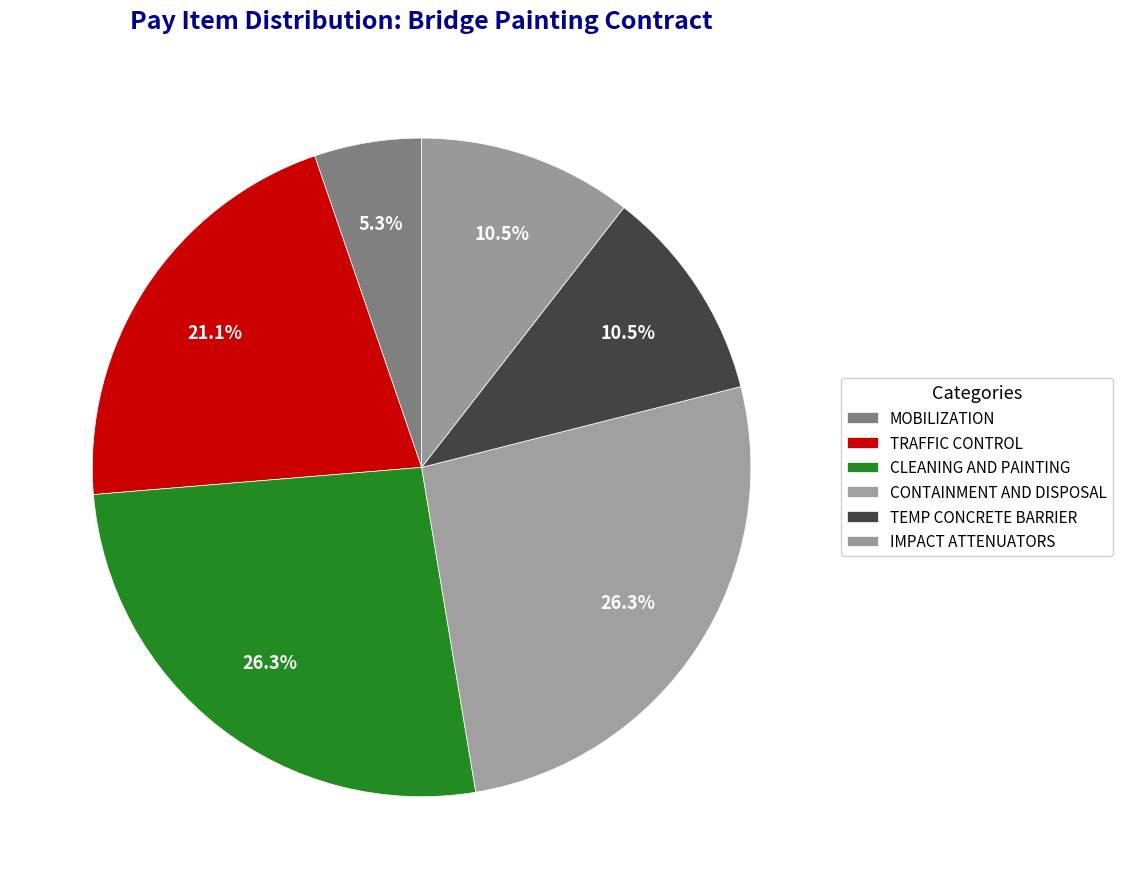

To the nearest percent, what is the average slice percentage?

17%